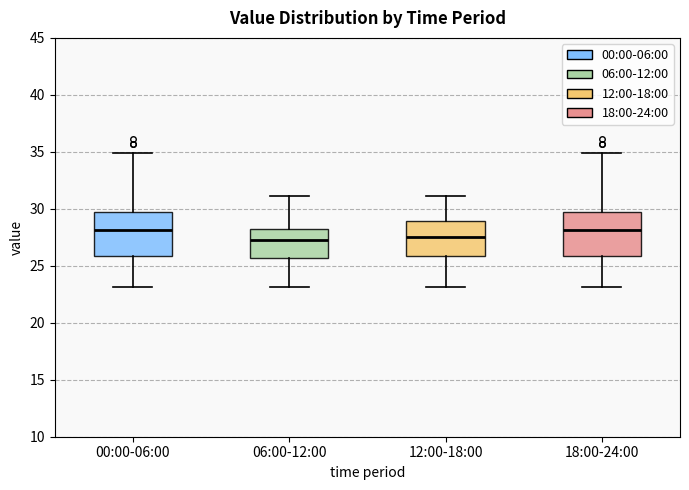

Where does the upper whisker of the box for 12:00-18:00 end on the y-axis? The values are not printed on the chart, so give them approximately, as read against the axis.

31.0